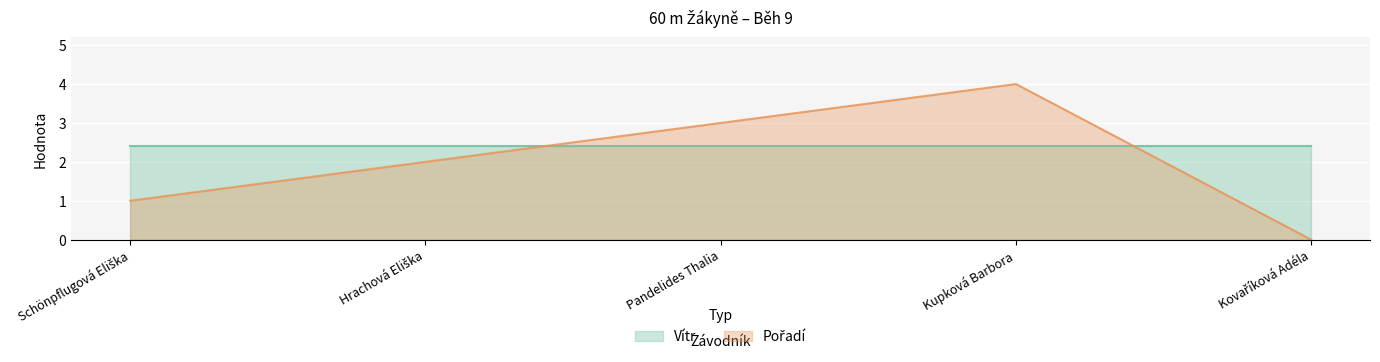

Does the chart display data point markers on the line(s)?

No